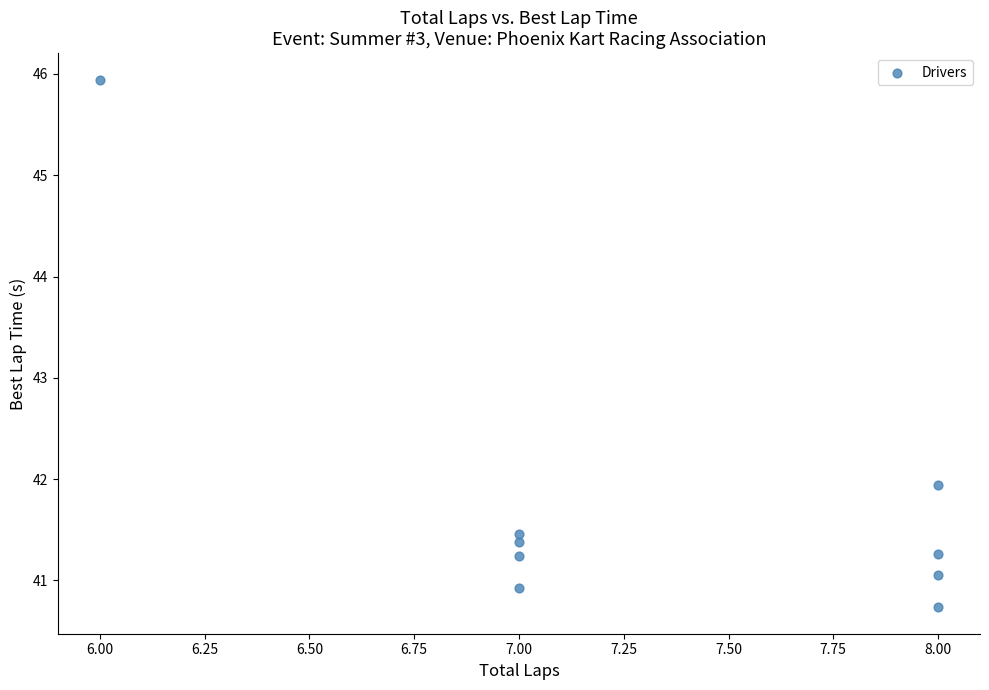

What Y value in the scatter plot is closest to 43?

41.9